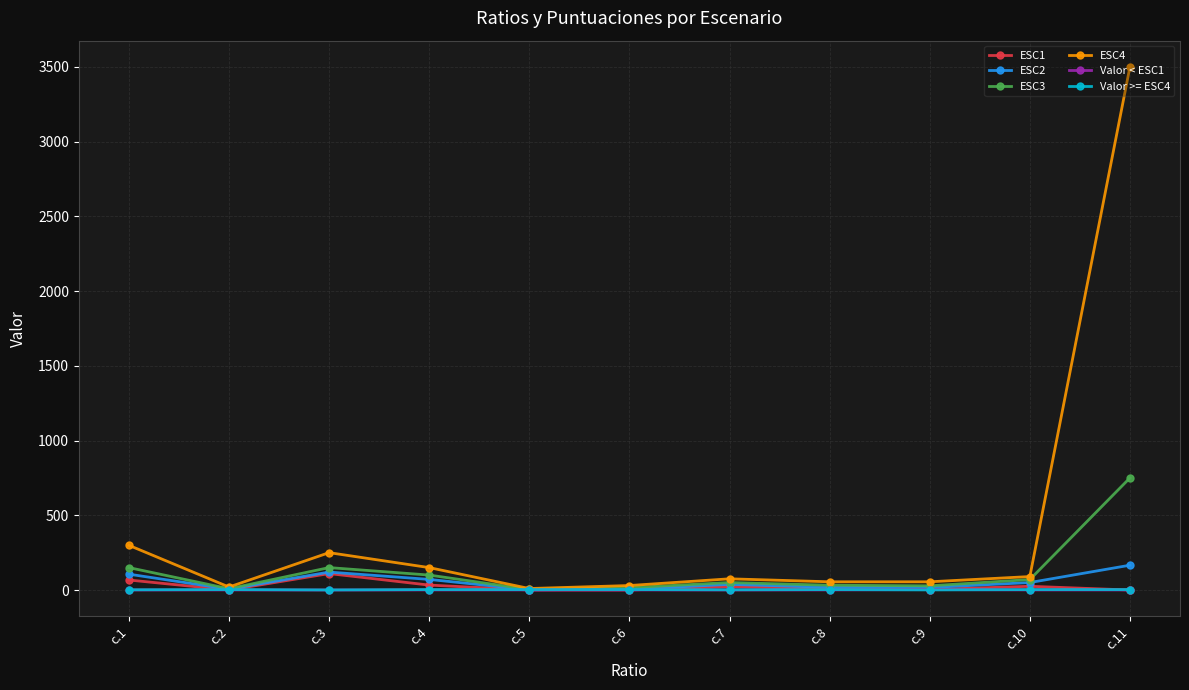

Does the chart have visible grid lines?

Yes